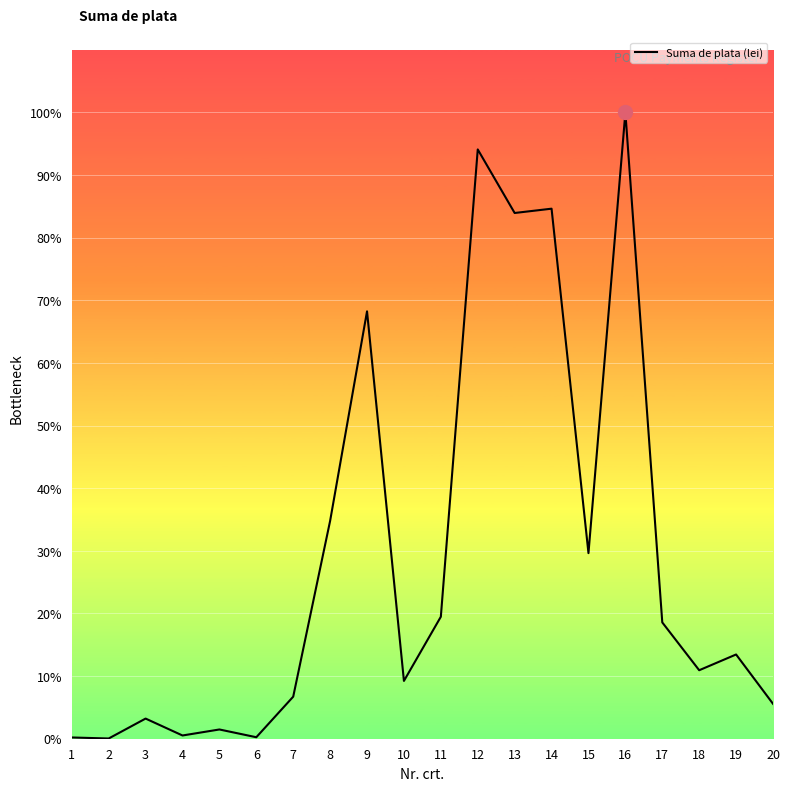

Is this an area chart (filled region under the line)?

No